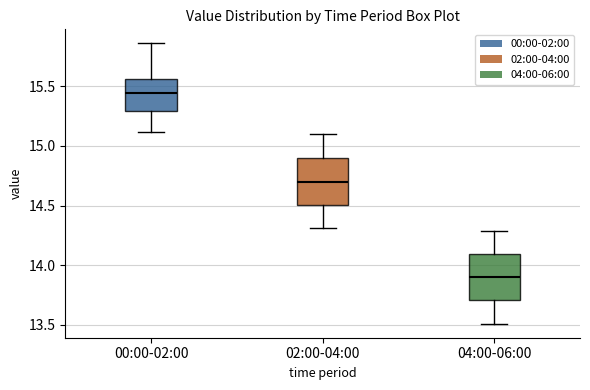

Which box's median line is the highest?

00:00-02:00